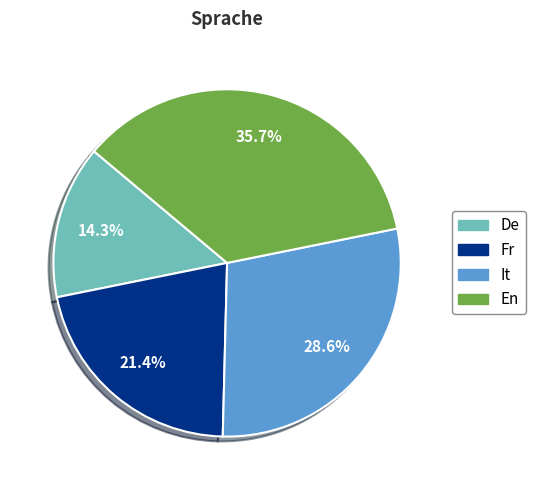

To the nearest percent, what percentage of the pie is Fr?

21%